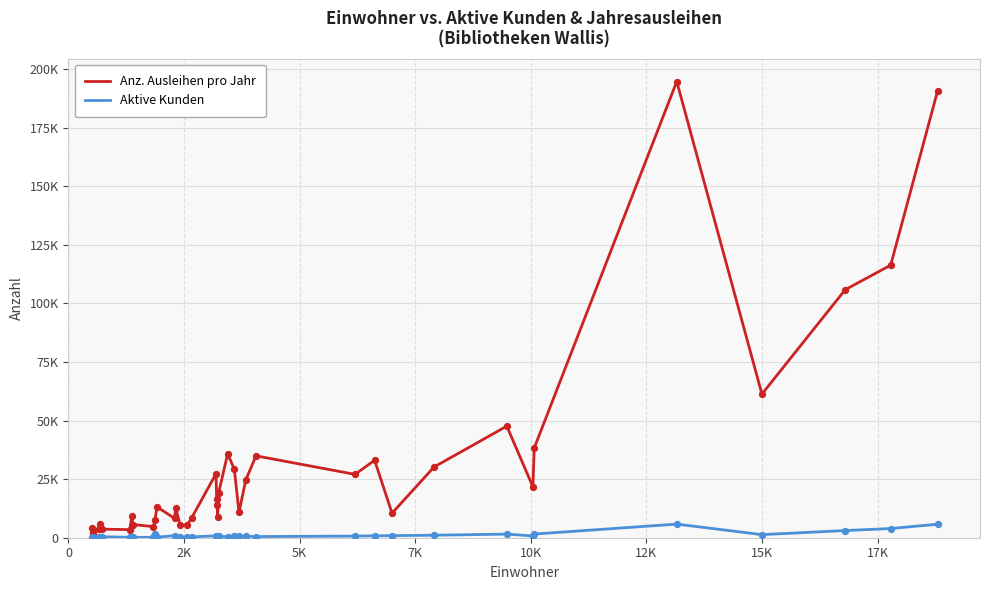

Is this an area chart (filled region under the line)?

No